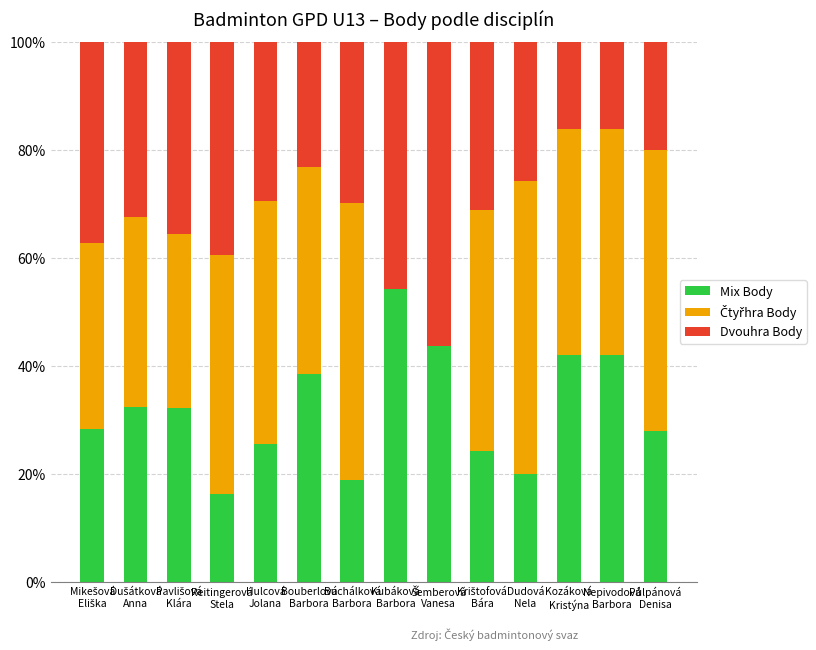

What is the highest value of the Mix Body series?

54.2